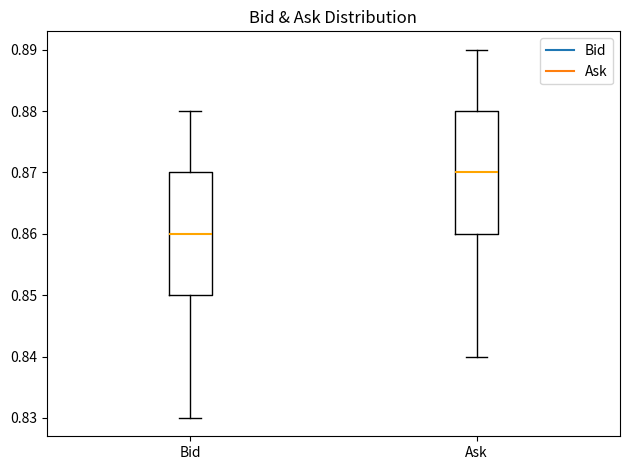

Reading left to right, transcribe this box plot: for each box, give where its median line is, the range the box spans, and where its two whiskers end, as read against the y-axis. The values are not printed on the chart, so give them approximately, as read against the axis.

Bid: median 0.86, box 0.85 to 0.87, whiskers 0.83 to 0.88
Ask: median 0.87, box 0.86 to 0.88, whiskers 0.84 to 0.89